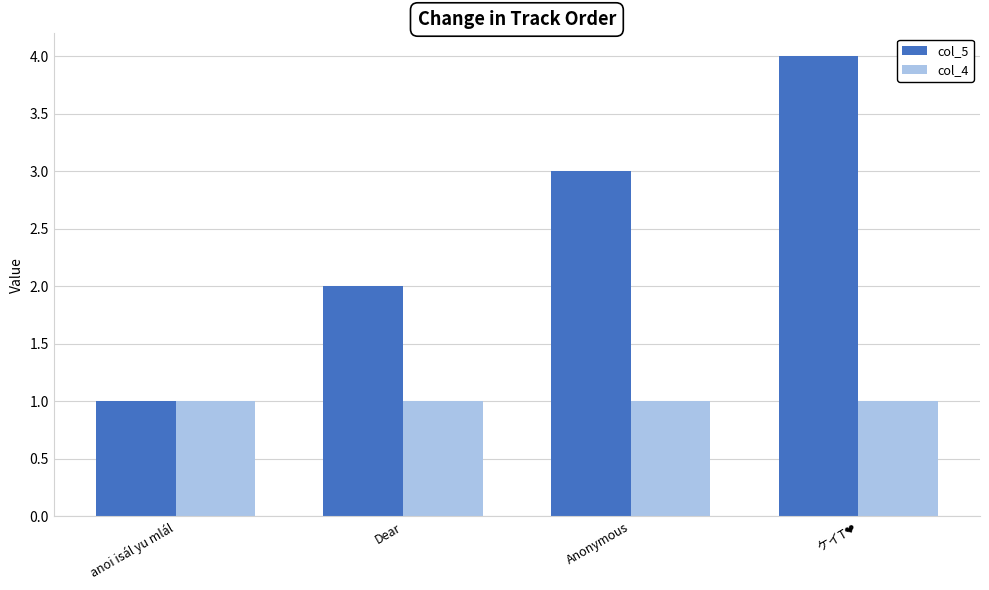

What is the difference between the maximum and minimum values in the col_5 series?

3